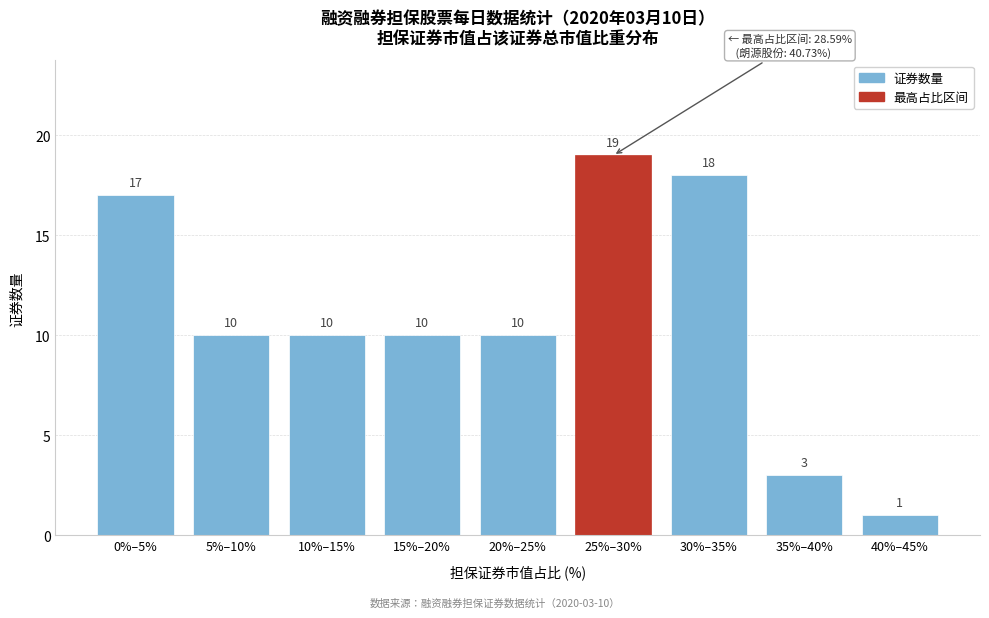

Reading left to right, transcribe all the data shown in this chart.

17	10	10	10	10	19	18	3	1